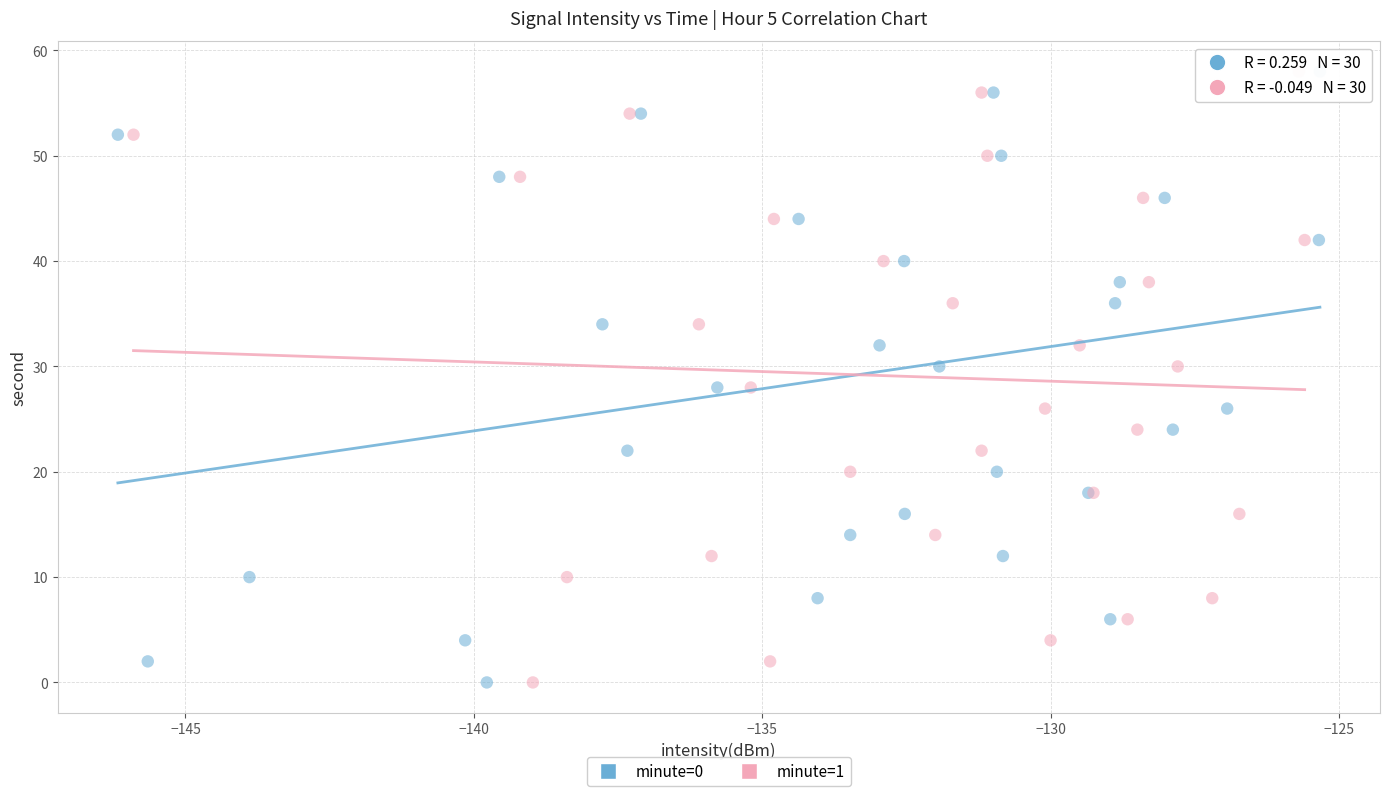

What are all the series names shown in the legend?

minute=0, minute=1